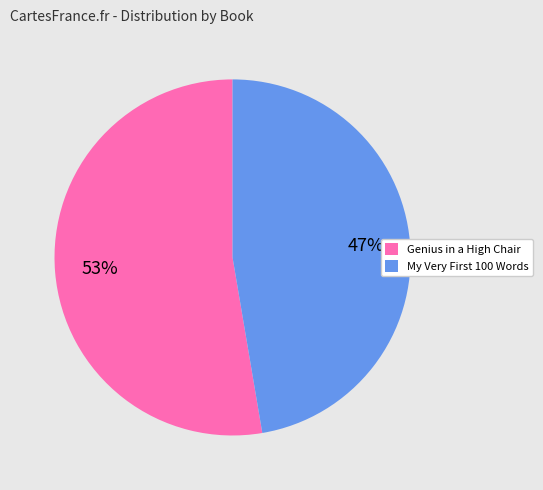

Is it true that Genius in a High Chair is 59% of the pie?

False